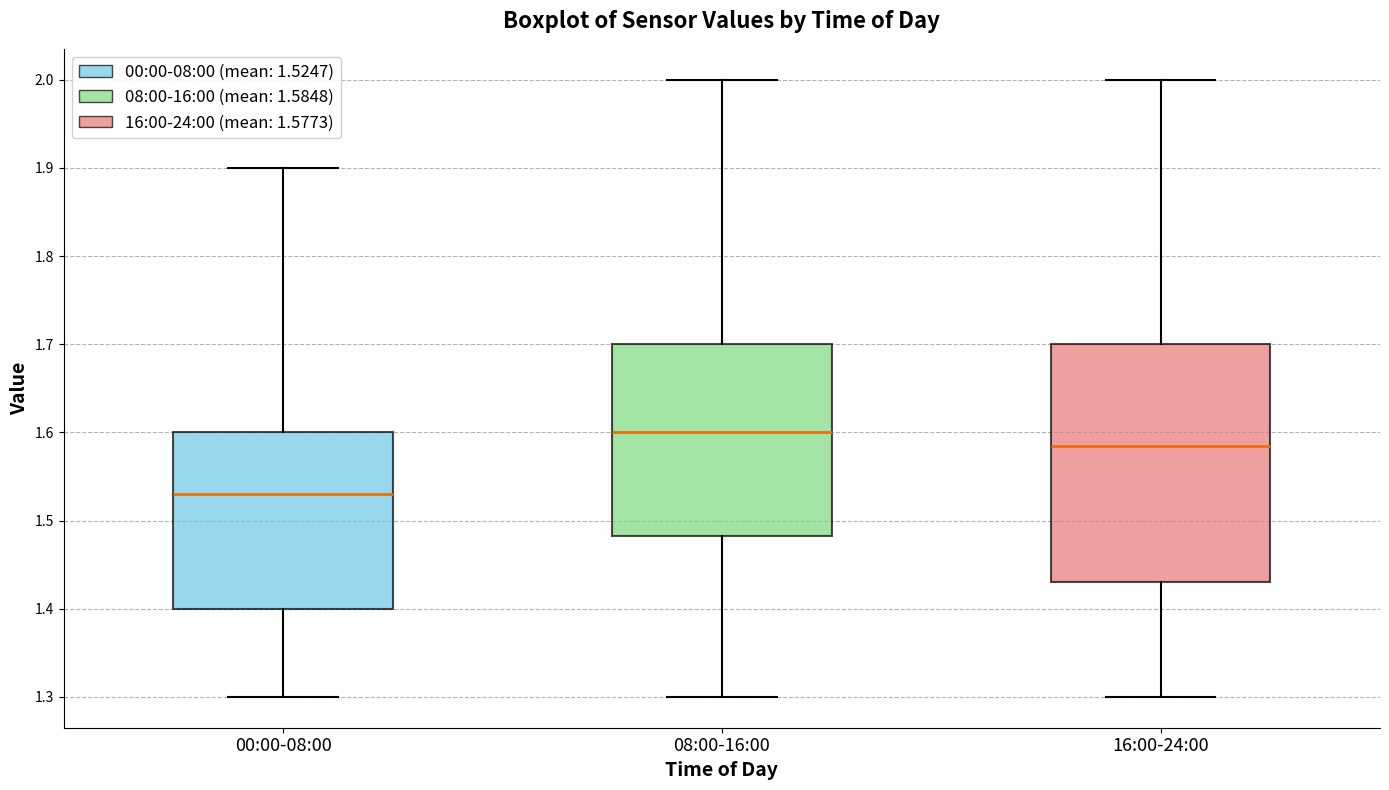

Reading left to right, read every box against the y-axis: the position of its median line, the range the box covers, and the ends of its whiskers. The values are not printed on the chart, so give them approximately, as read against the axis.

00:00-08:00: median 1.53, box 1.40 to 1.60, whiskers 1.30 to 1.90
08:00-16:00: median 1.60, box 1.48 to 1.70, whiskers 1.30 to 2.00
16:00-24:00: median 1.59, box 1.43 to 1.70, whiskers 1.30 to 2.00